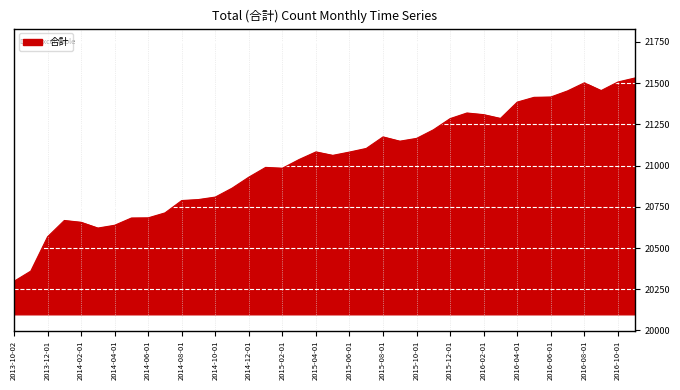

What is the difference between the maximum and minimum values?

1233